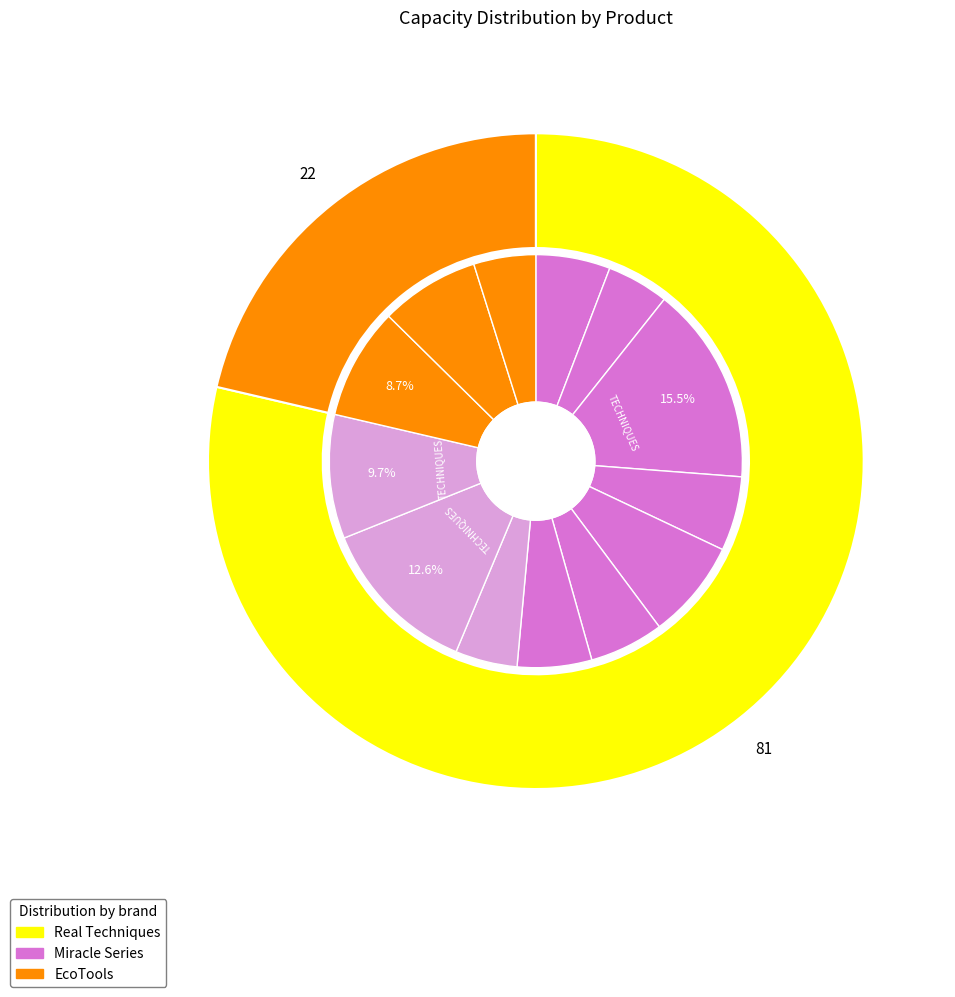

The REAL TECHNIQUES MIRACLE COMPLEXION SPONGE slice represents 6% of the pie. True or false?

True